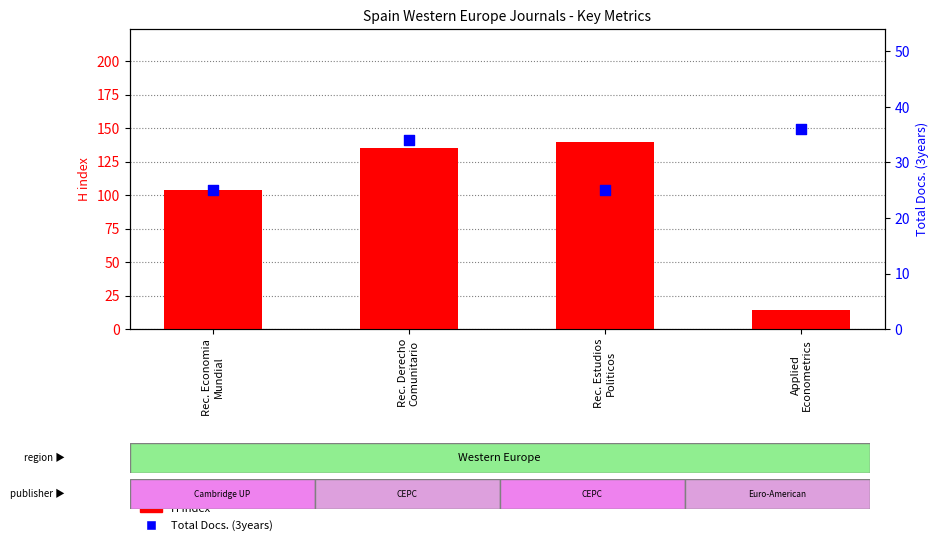

At which category is the sum across all series the highest?

Rec. Derecho
Comunitario